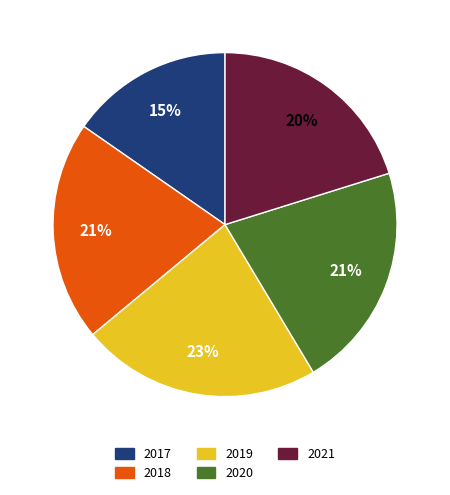

Which slice is the largest?

2019